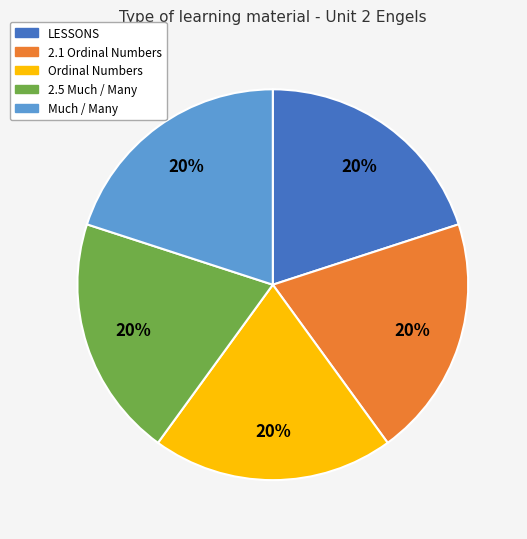

Do Ordinal Numbers and 2.1 Ordinal Numbers together represent more than half of the pie?

No